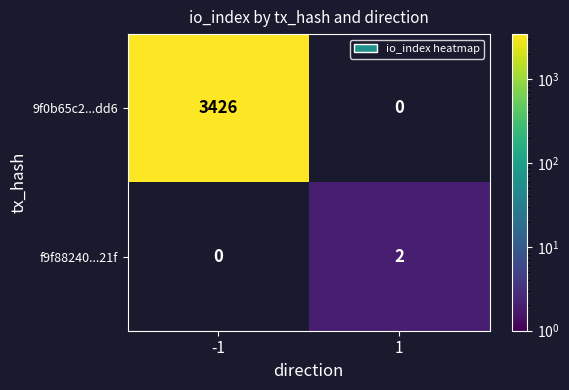

Between -1 and 1, which series saw the biggest shift?

9f0b65c2...dd6